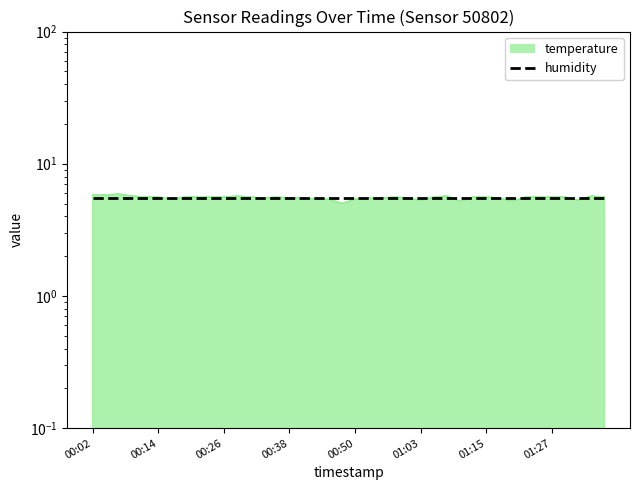

How many categories are shown in the chart?

40